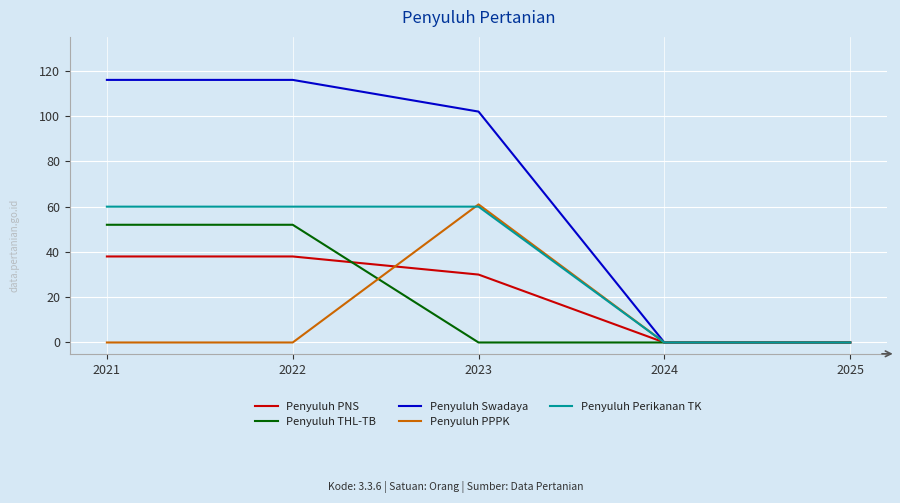

How many series are shown in this chart?

5